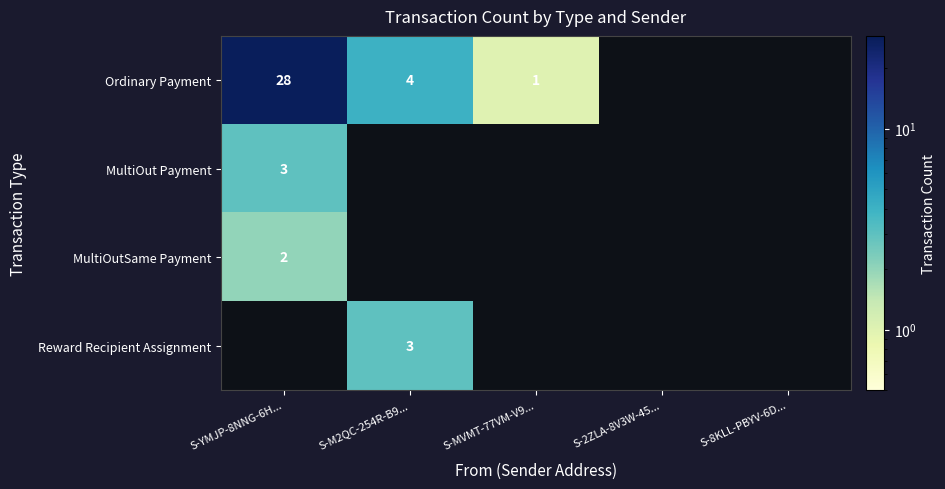

The Ordinary Payment series shows 1 at S-MVMT-77VM-V9.... True or false?

True